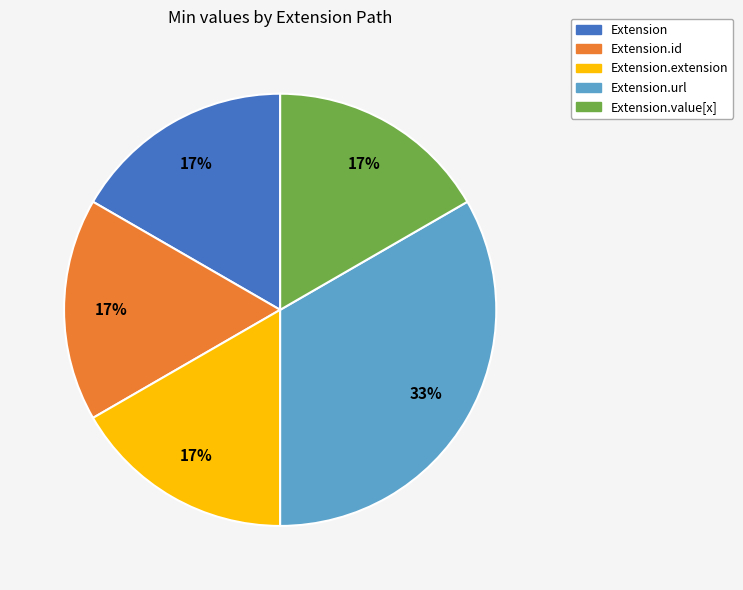

How many slices are in this pie chart?

5